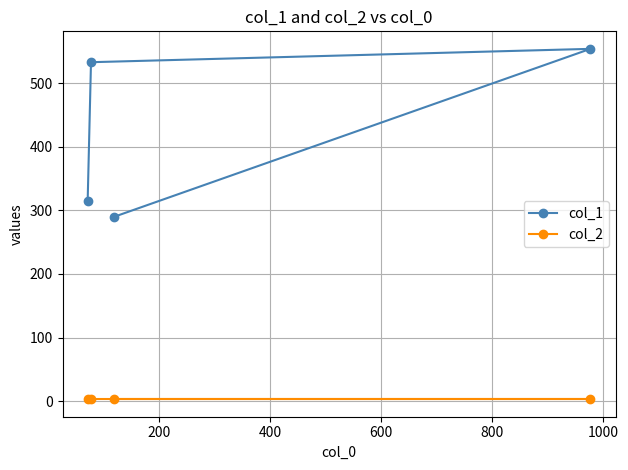

What is the value of the col_2 point at the 3rd from the left?

3